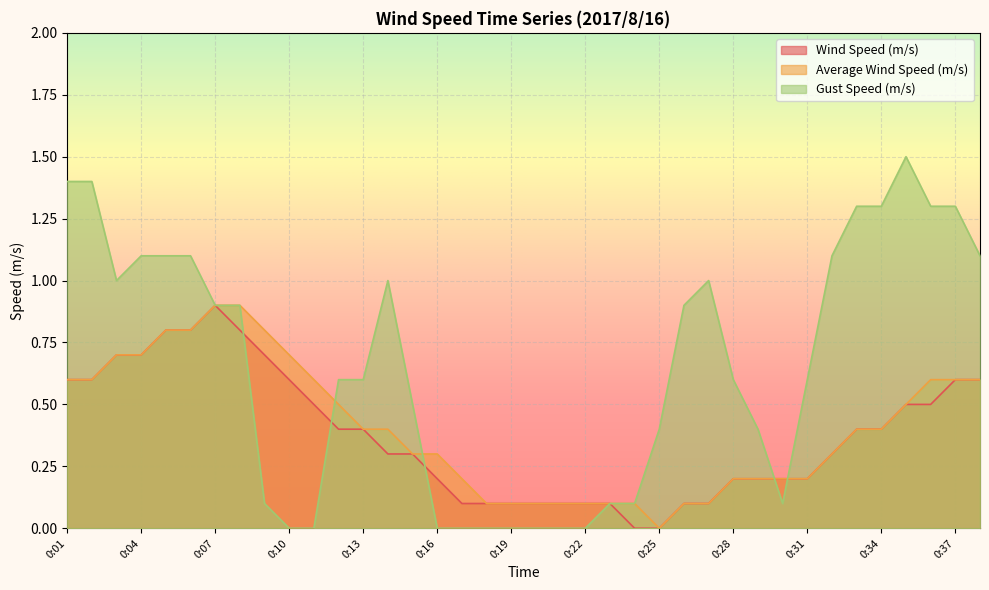

Is it true that Average Wind Speed (m/s) equals 0.2 at 0:20?

False